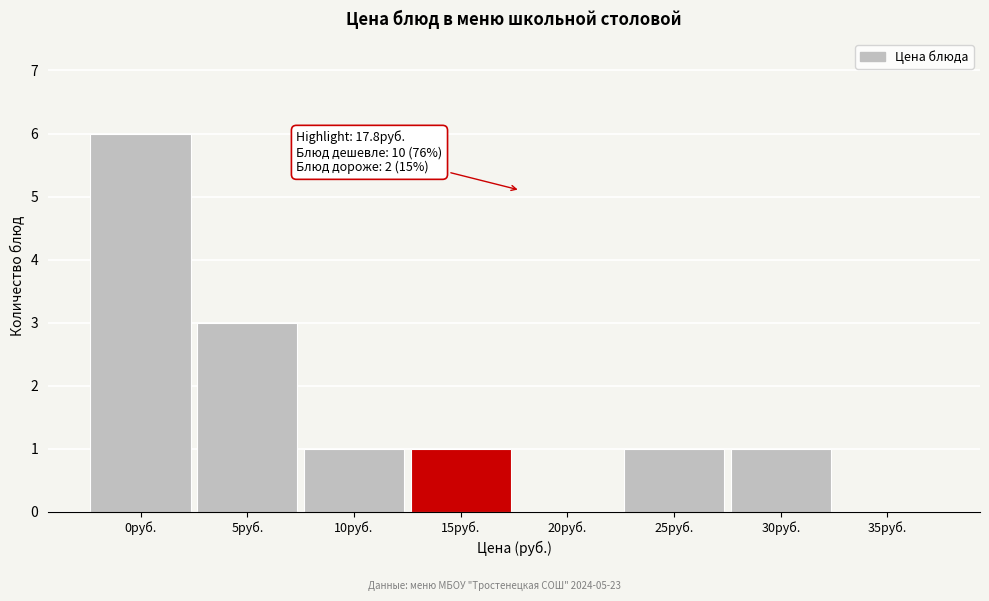

Reading right to left, transcribe all the data shown in this chart.

35руб.=0	30руб.=1	25руб.=1	20руб.=0	15руб.=1	10руб.=1	5руб.=3	0руб.=6